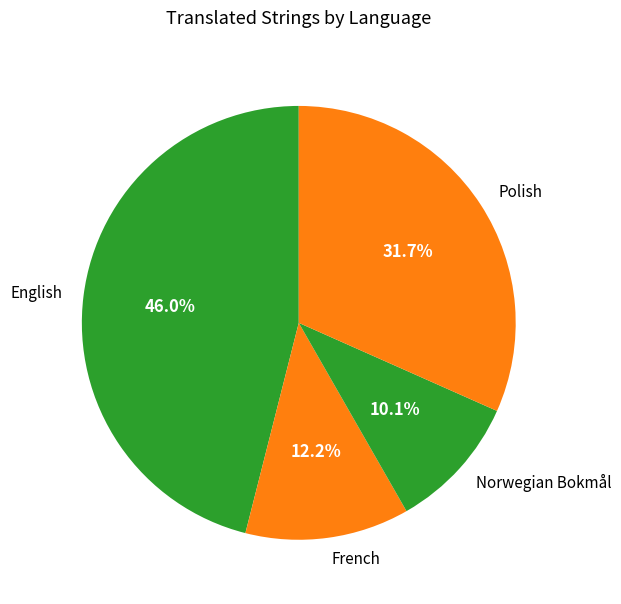

To the nearest percent, what portion does French represent?

12%